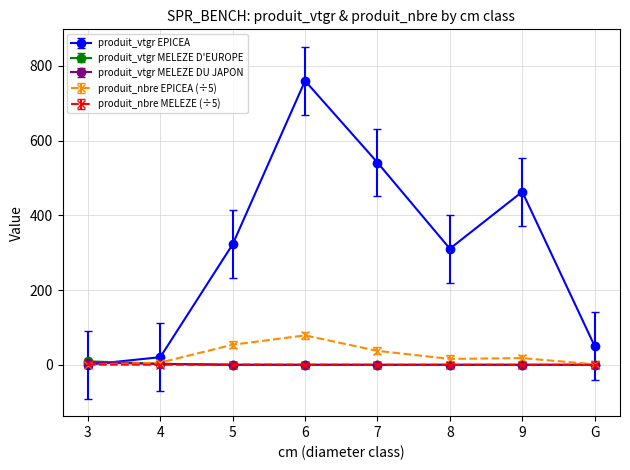

Between 4 and 5, which series saw the biggest shift?

produit_vtgr EPICEA